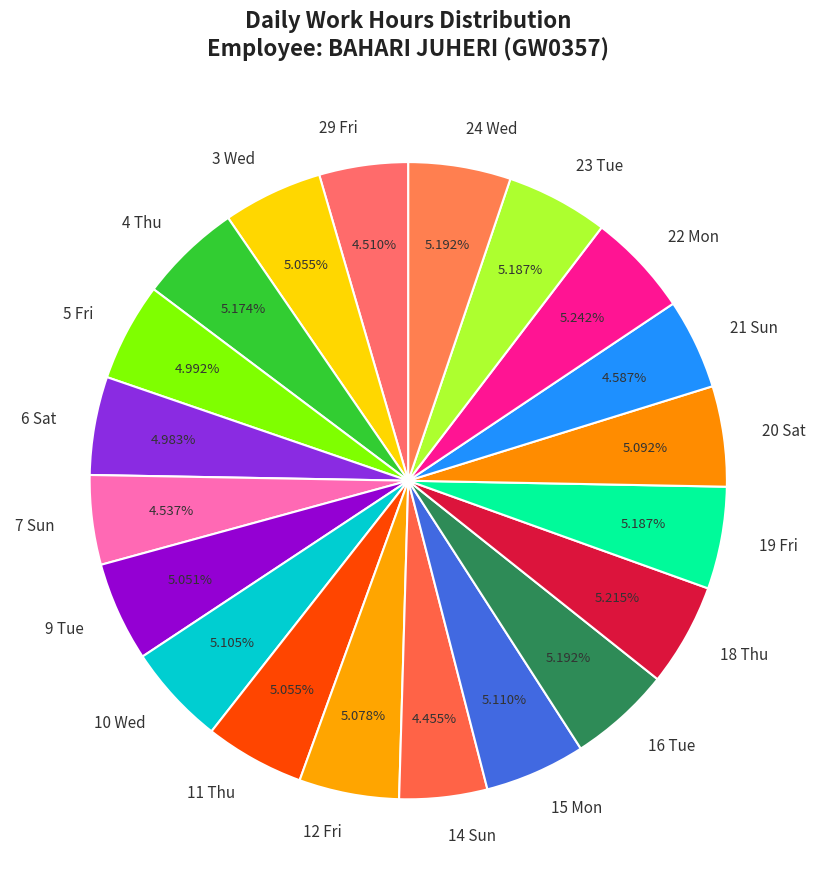

What is the ratio of the value at 20 Sat to the value at 9 Tue?

1.0